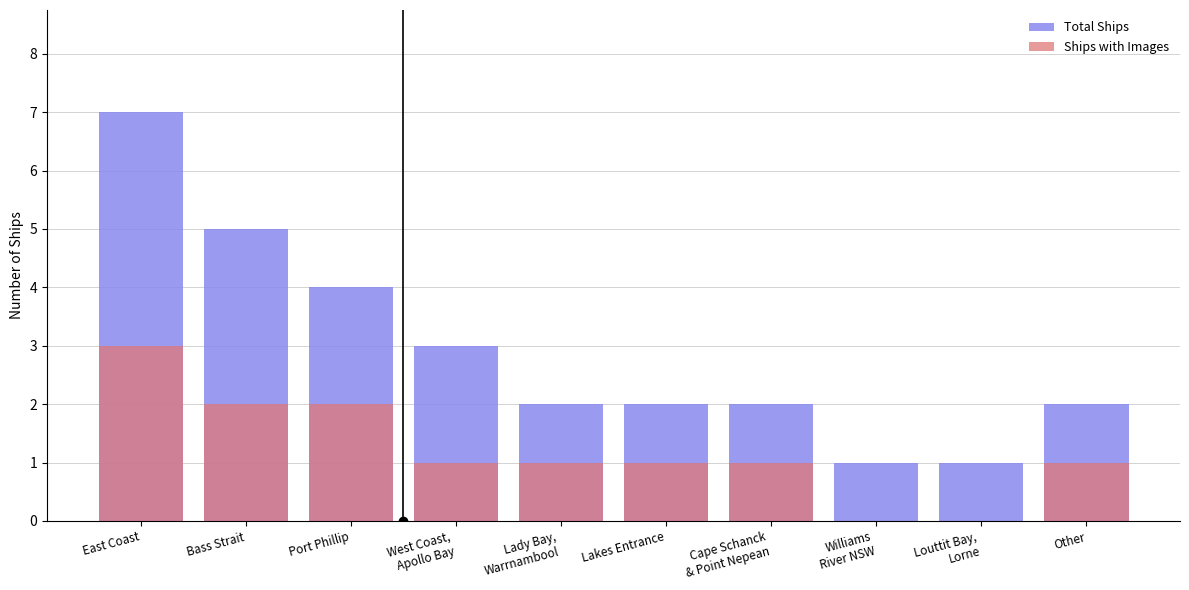

Count the number of categories in the chart.

10